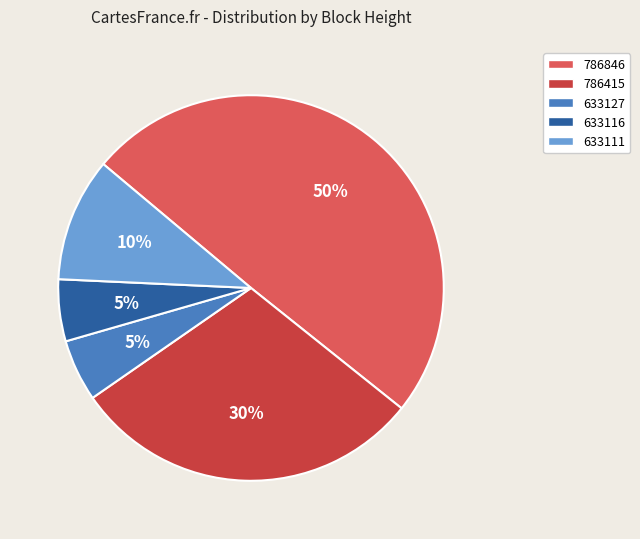

To the nearest percent, what is the average slice percentage?

20%